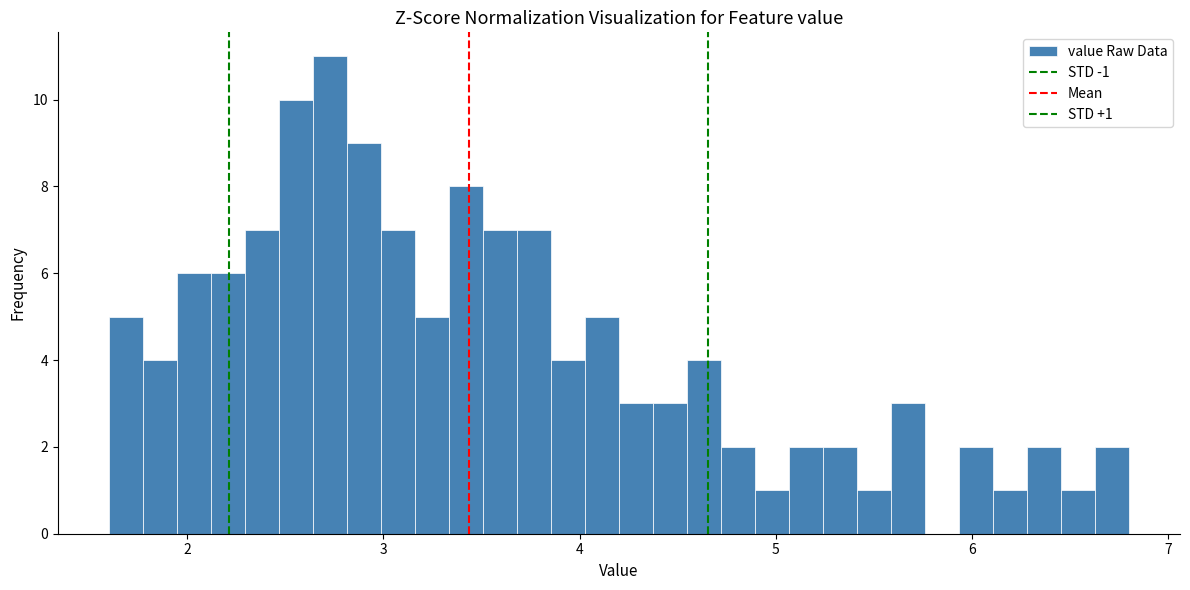

Around what value on the x-axis is the tallest bar? Give the approximate position of its centre, as read against the axis.

2.7